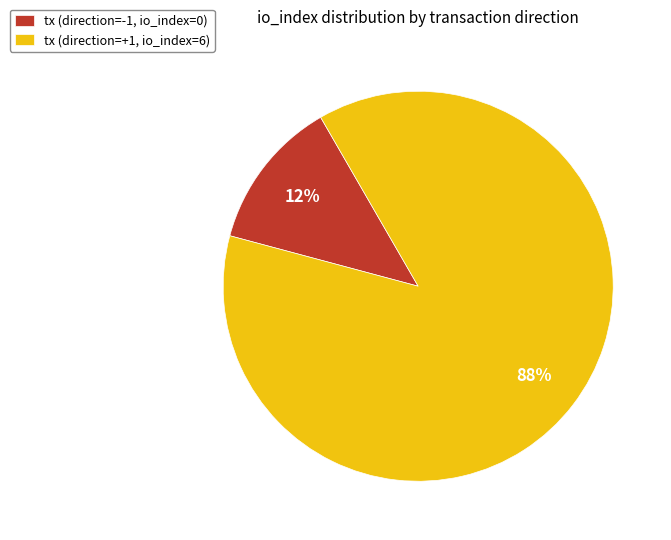

Rank the categories by value from highest to lowest.

tx (direction=+1, io_index=6), tx (direction=-1, io_index=0)